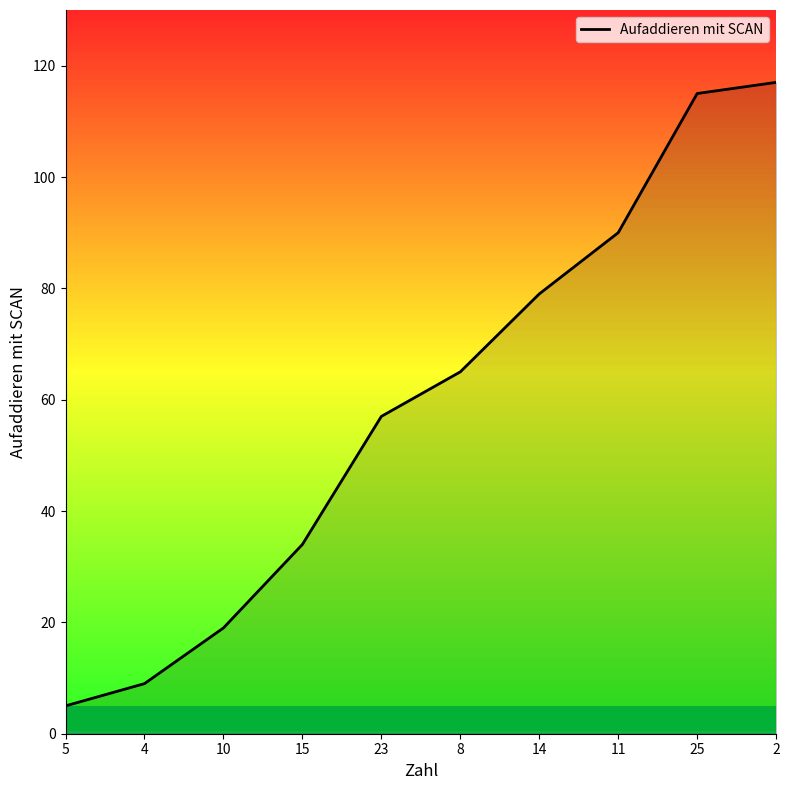

Rank the categories by value from lowest to highest.

5, 4, 10, 15, 23, 8, 14, 11, 25, 2